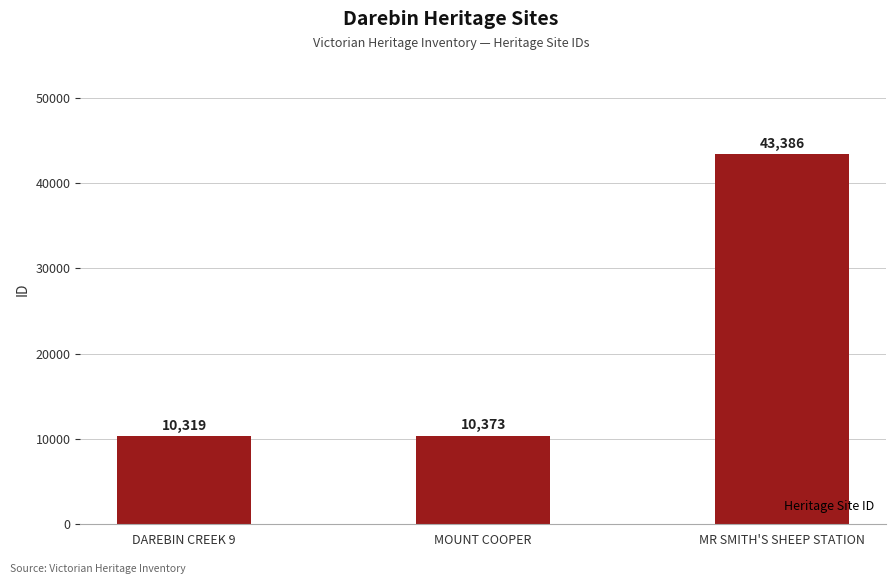

What is the sum of all values?

64078